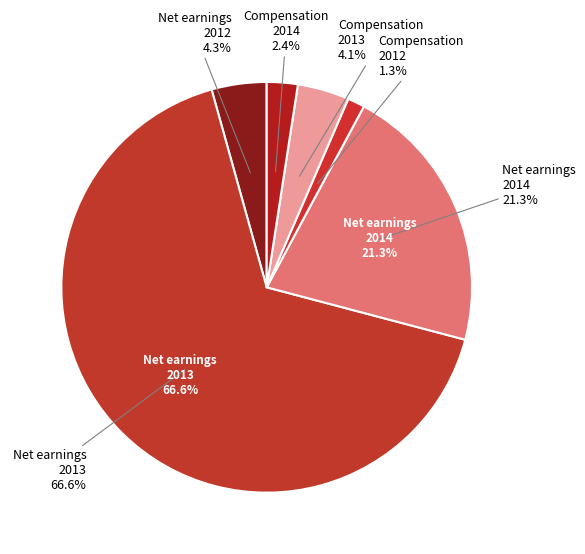

Is the sum of Compensation plans 2013 and Net earnings 2012 greater than half?

No